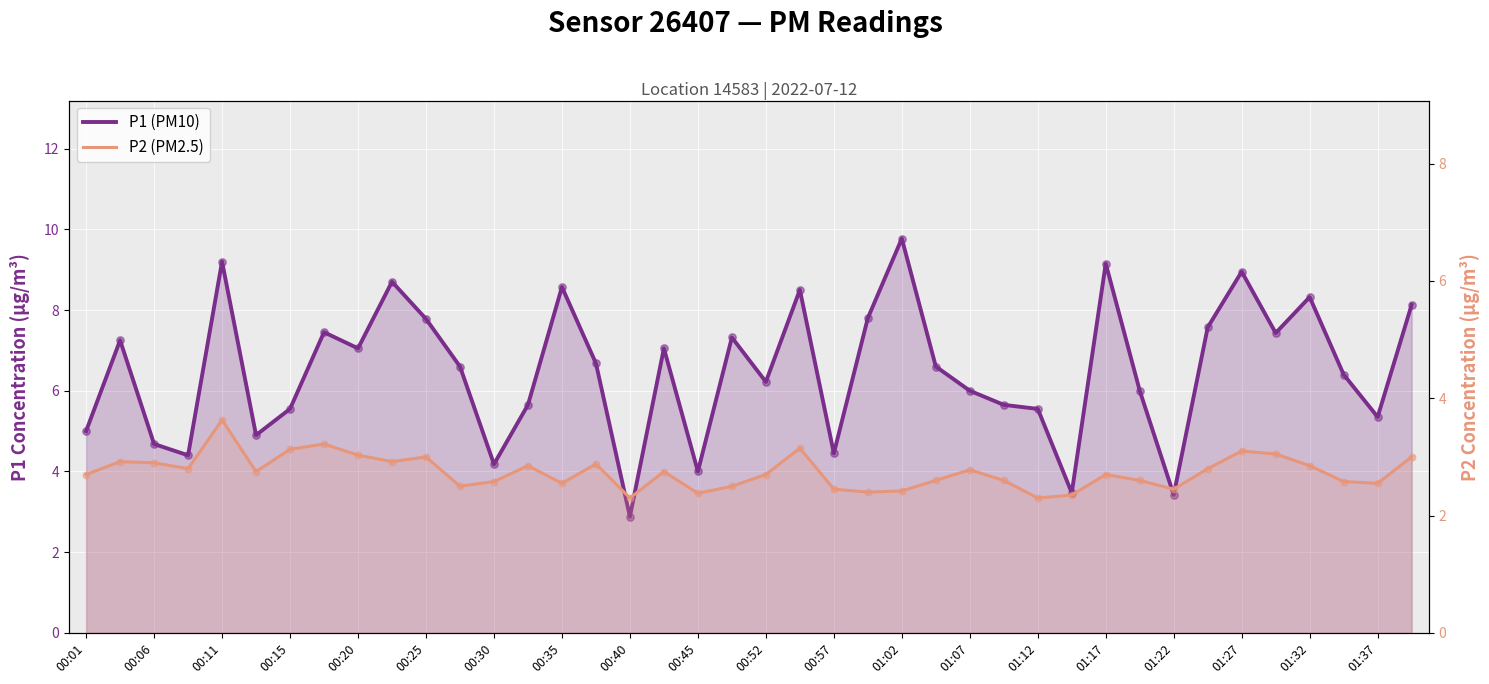

Is the value of P2 (PM2.5) at 01:37 greater than the value of P1 (PM10) at 29?

No